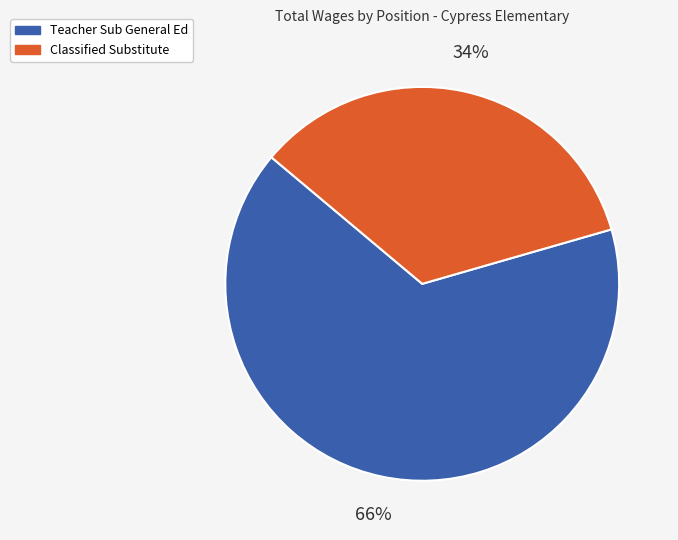

Which category has the smallest portion of the pie?

Classified Substitute